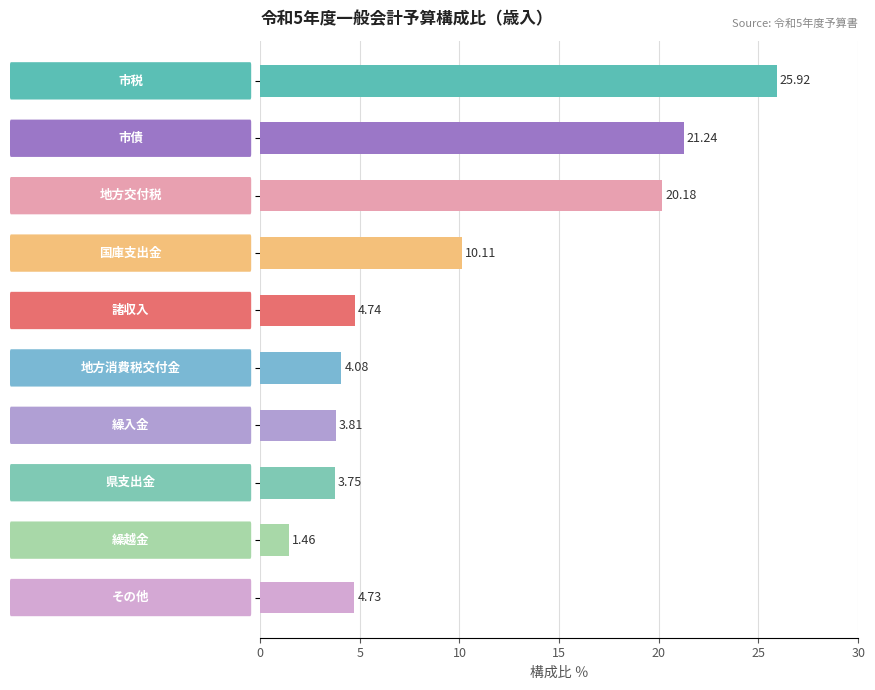

What is the difference between the maximum and second lowest values?

22.2